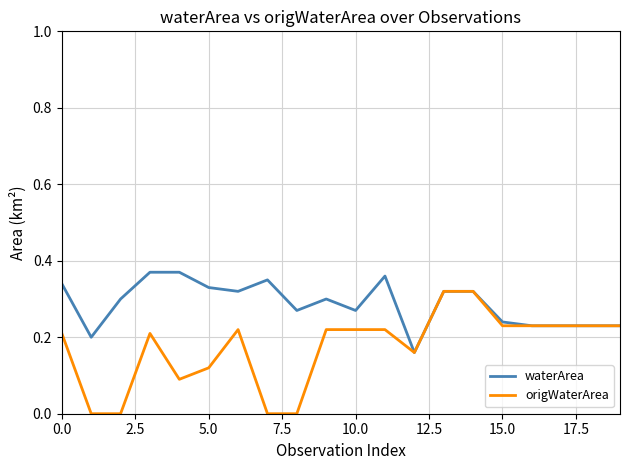

List the series in order of their overall mean, highest first.

waterArea, origWaterArea